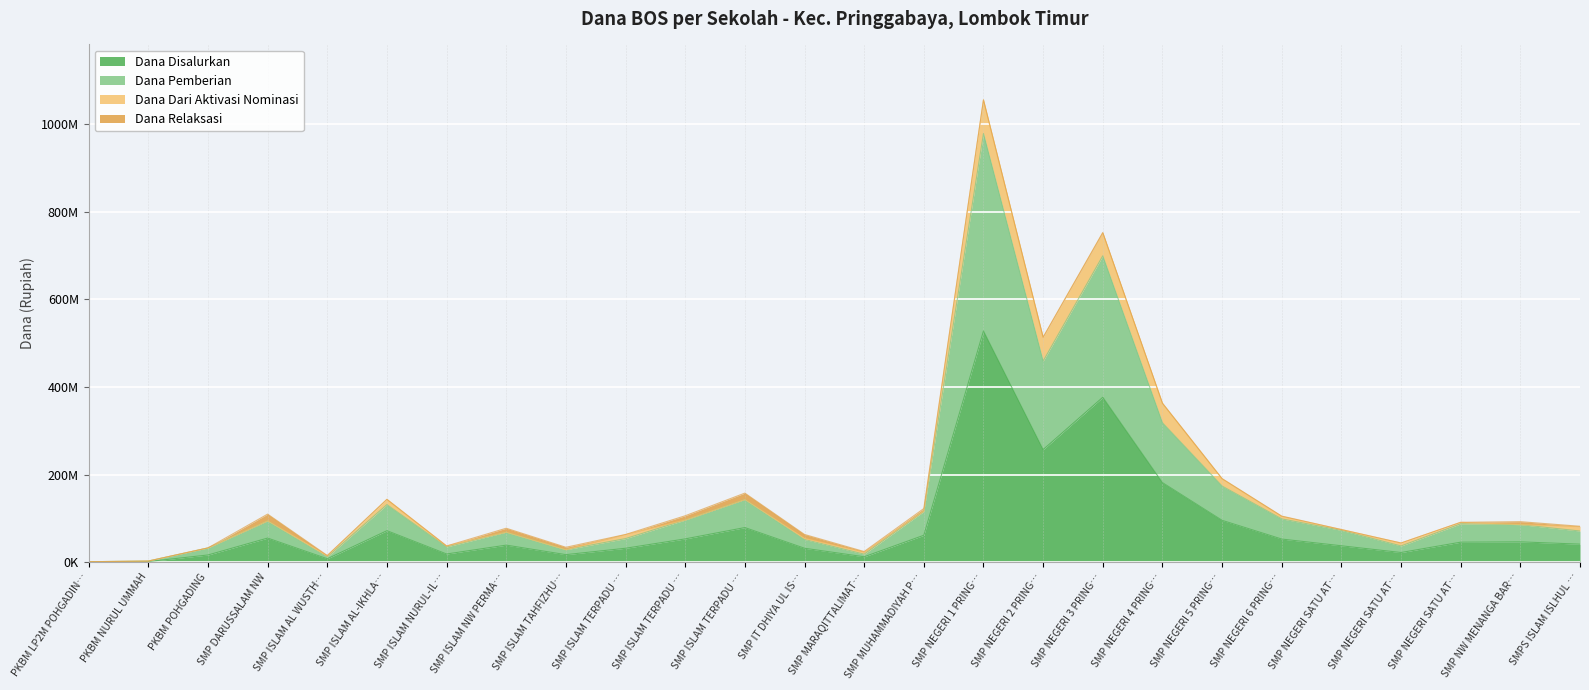

True or false: Dana Pemberian and Dana Disalurkan intersect in this chart.

False